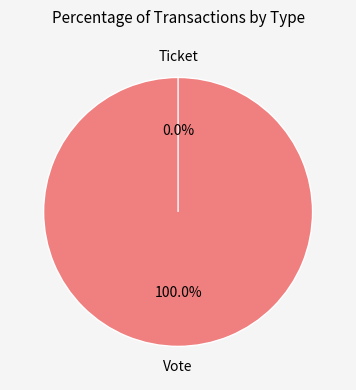

What is the total percentage of Vote and Ticket?

100.0%